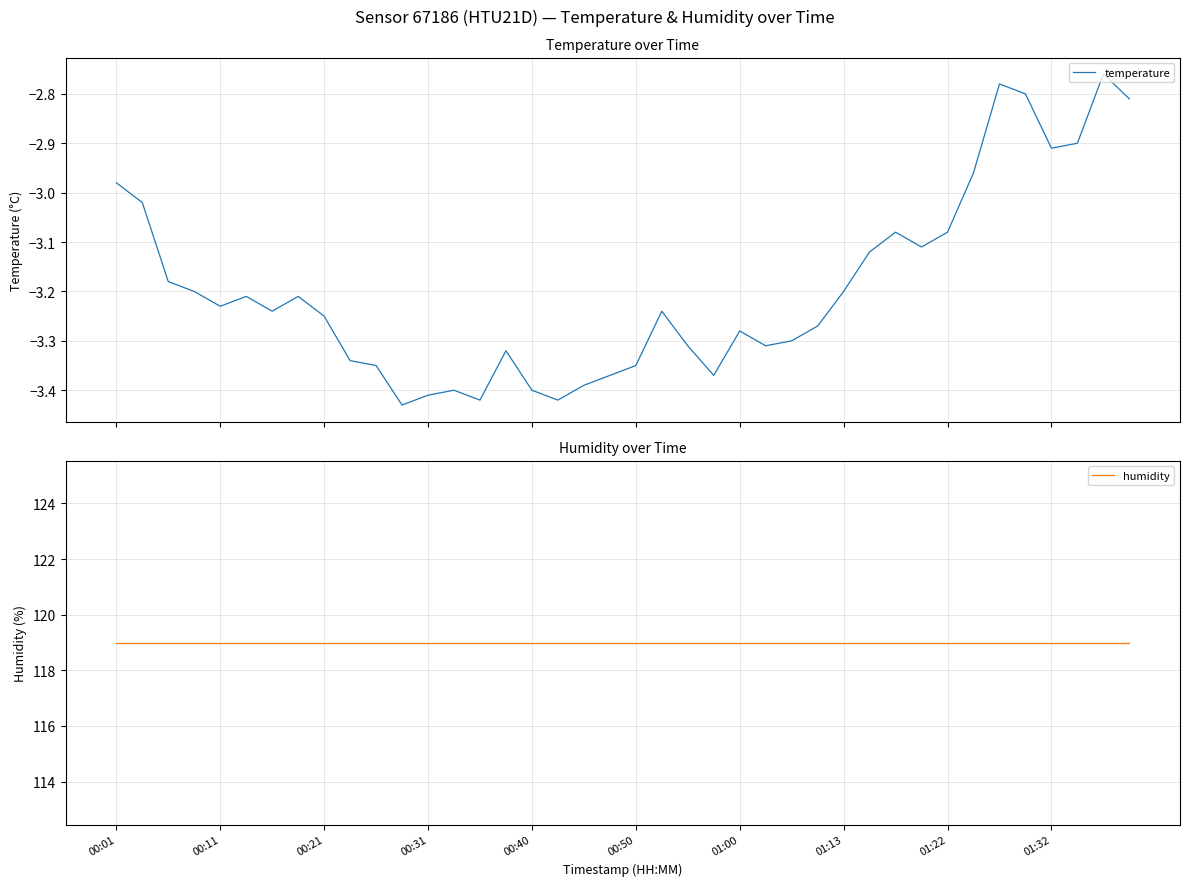

List the series in order of their peak value, lowest first.

temperature, humidity